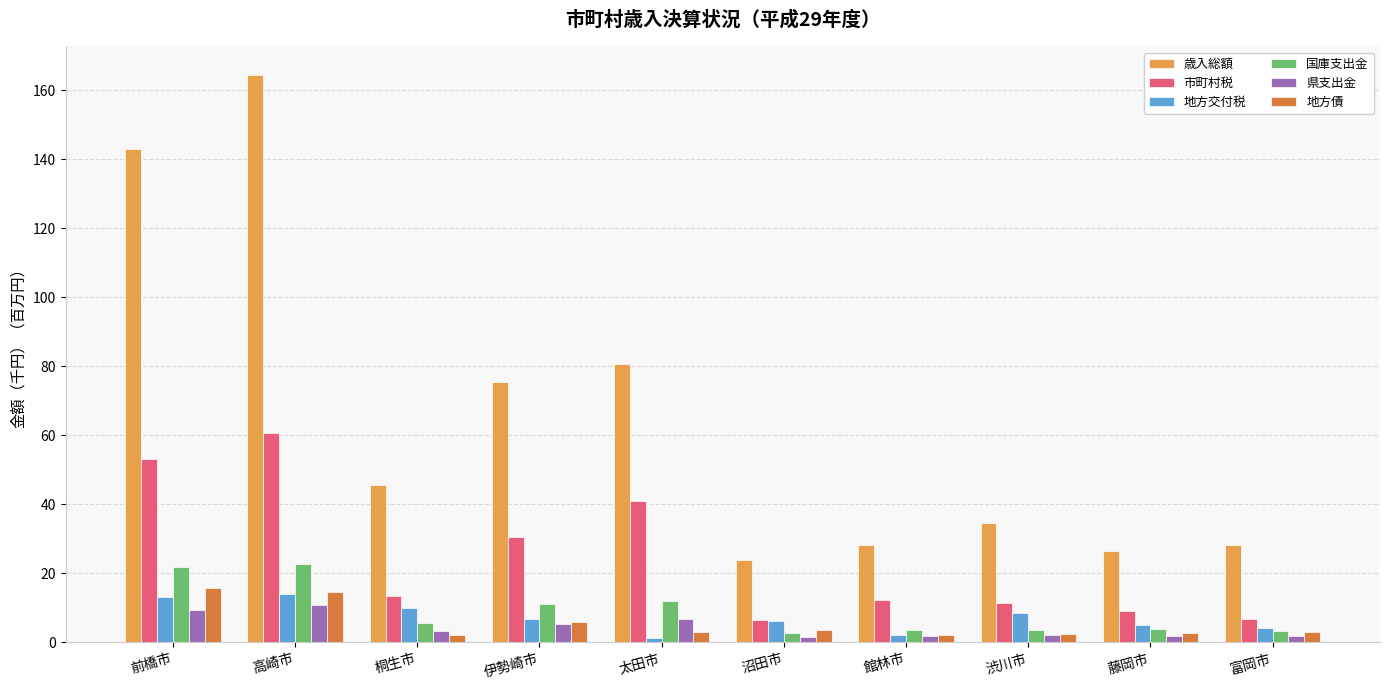

What position from the left is 沼田市?

6